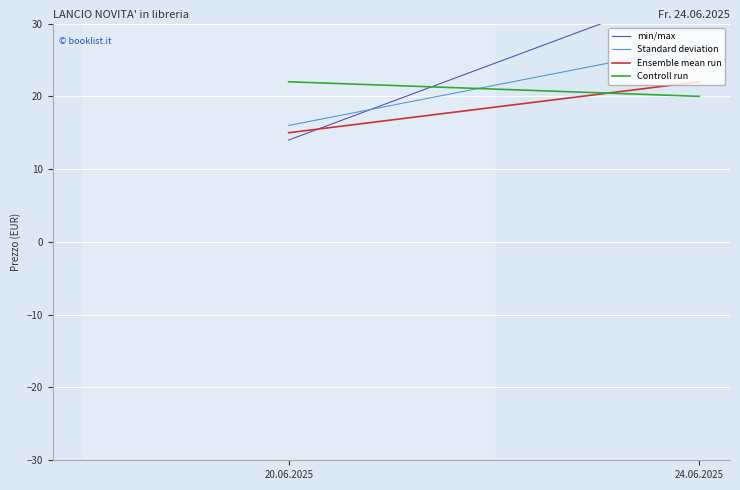

How many lines are shown in the chart?

4